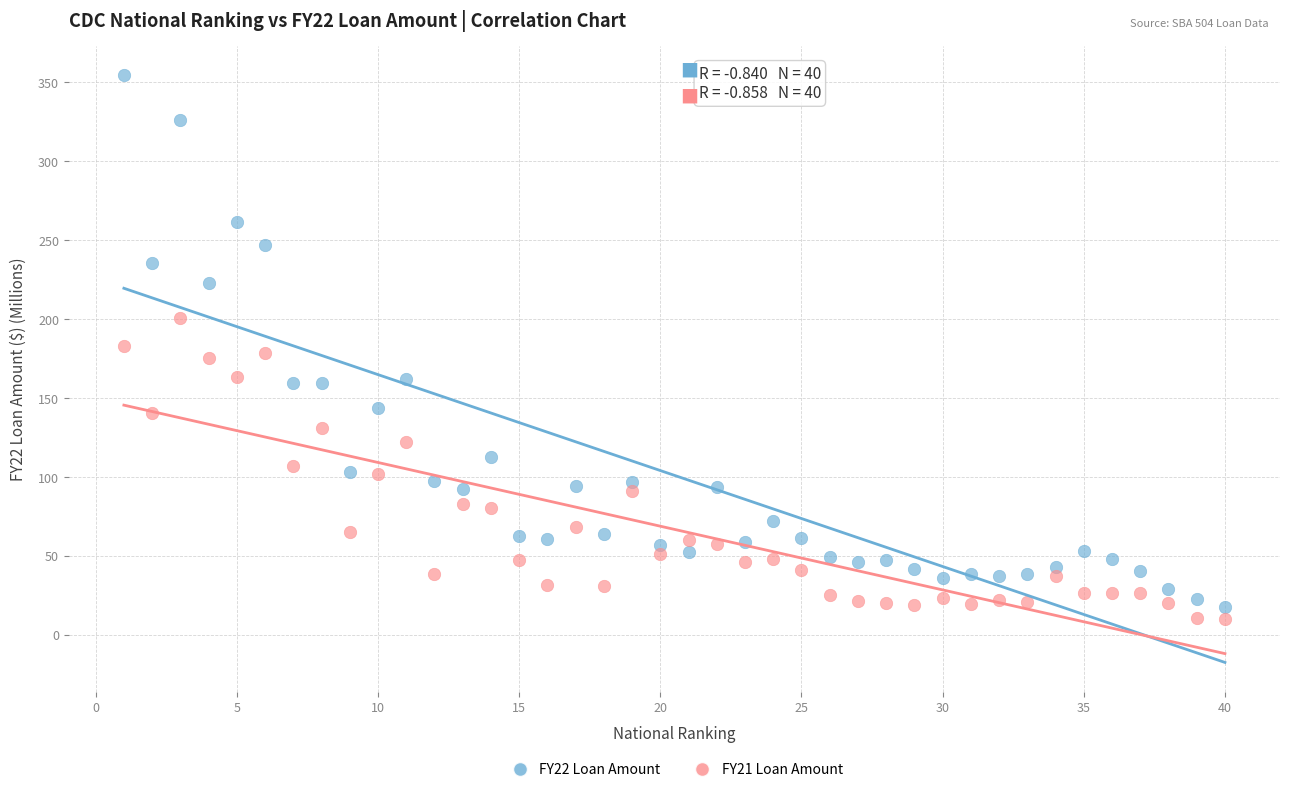

Across all data points, what is the range of X values (max minus min)?

39.0